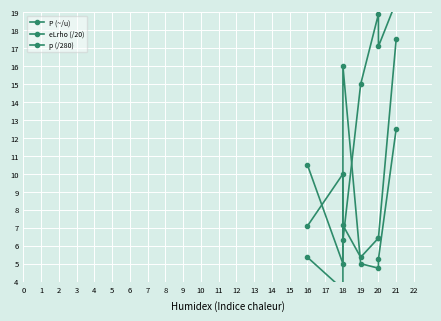

How many times do P (~/u) and eLrho (/20) cross each other?

3